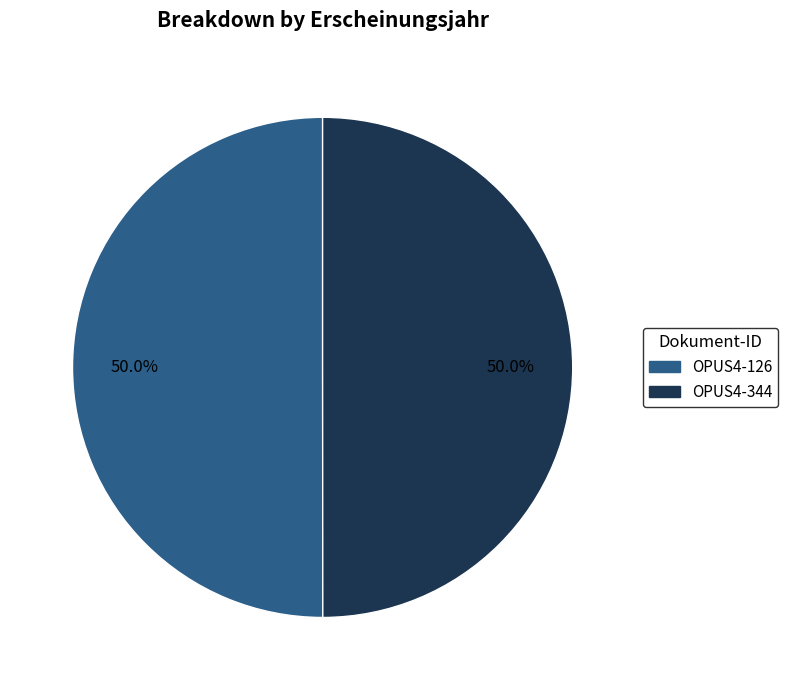

What percentage is NOT represented by OPUS4-126?

50.0%